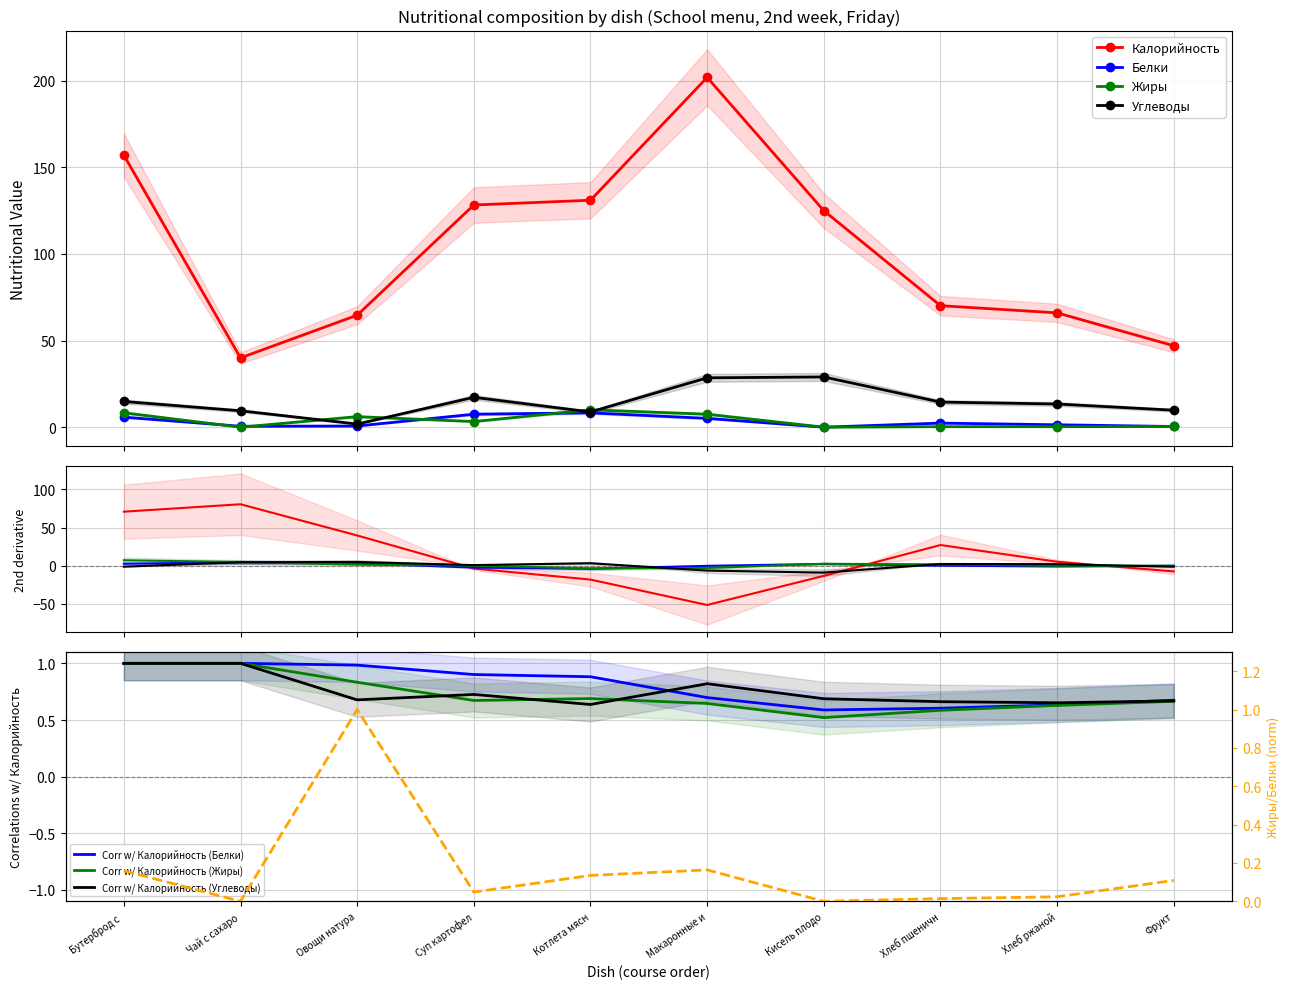

Between Котлета мясн and Макаронные и, which is larger?

Макаронные и